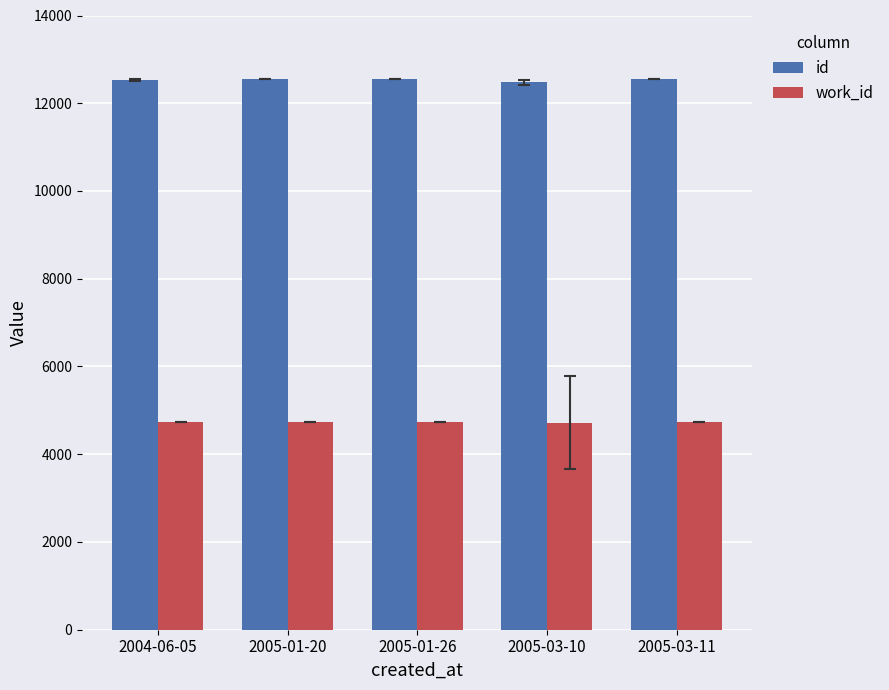

What is the difference between the highest and lowest values at 2005-01-20?

7803.5